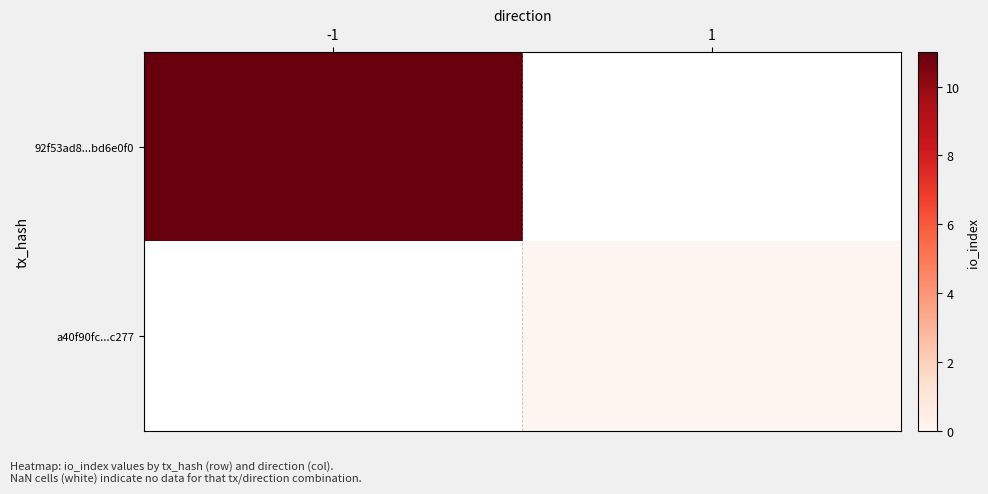

What is the minimum value for 92f53ad8...bd6e0f0?

11.0